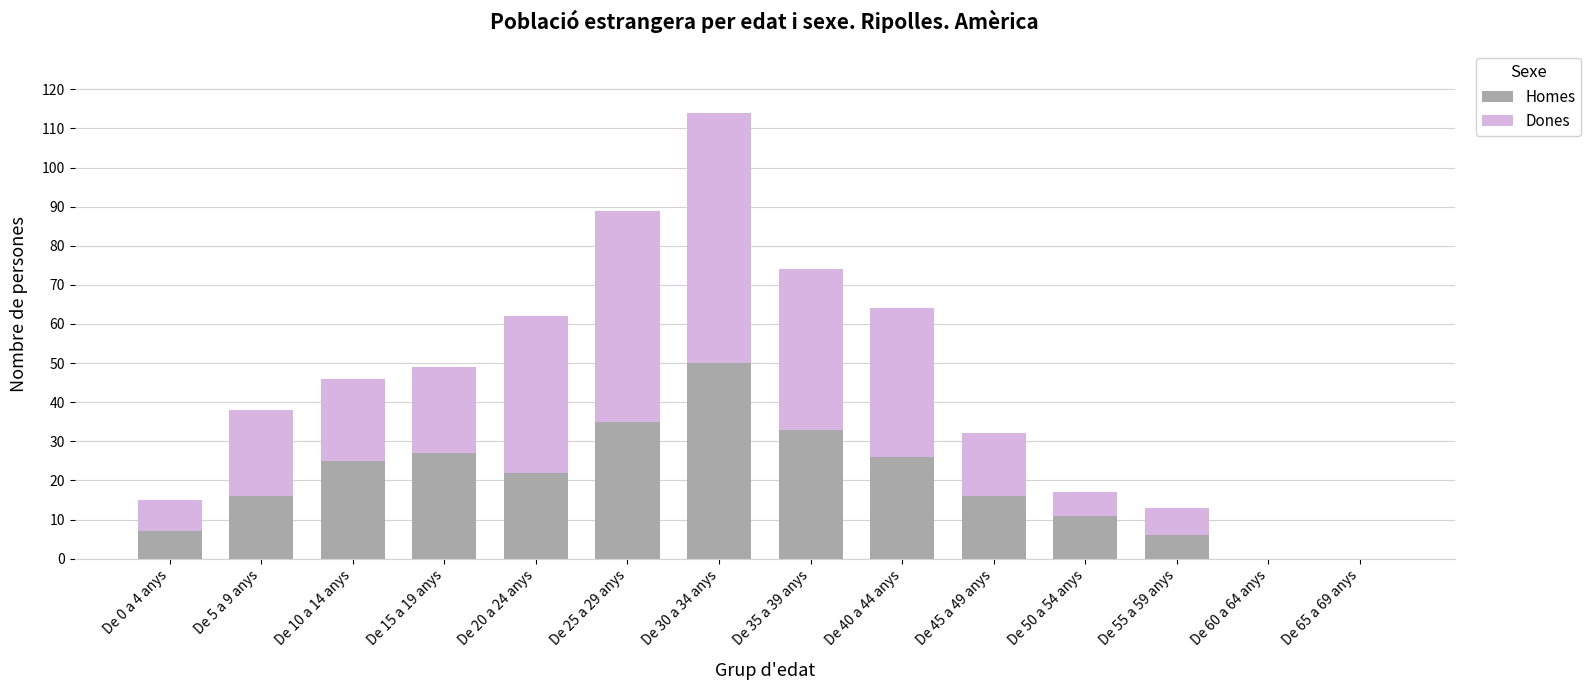

Reading left to right, what are the values for Homes?

De 0 a 4 anys=7	De 5 a 9 anys=16	De 10 a 14 anys=25	De 15 a 19 anys=27	De 20 a 24 anys=22	De 25 a 29 anys=35	De 30 a 34 anys=50	De 35 a 39 anys=33	De 40 a 44 anys=26	De 45 a 49 anys=16	De 50 a 54 anys=11	De 55 a 59 anys=6	De 60 a 64 anys=0	De 65 a 69 anys=0